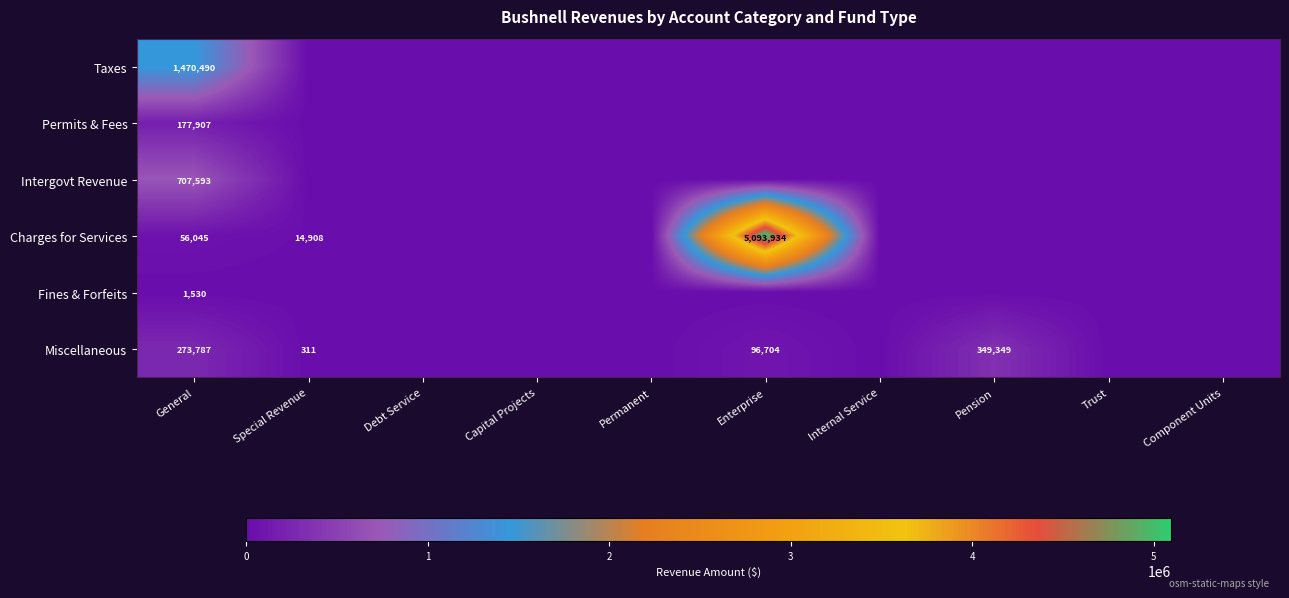

Is it true that Miscellaneous equals 273787 at General?

True